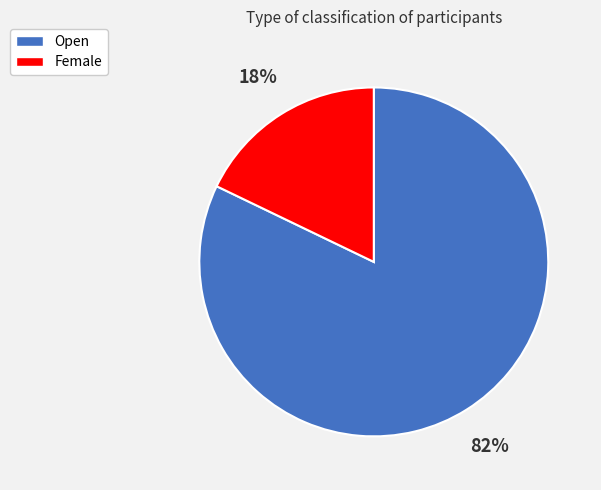

Count the number of slices in the pie.

2